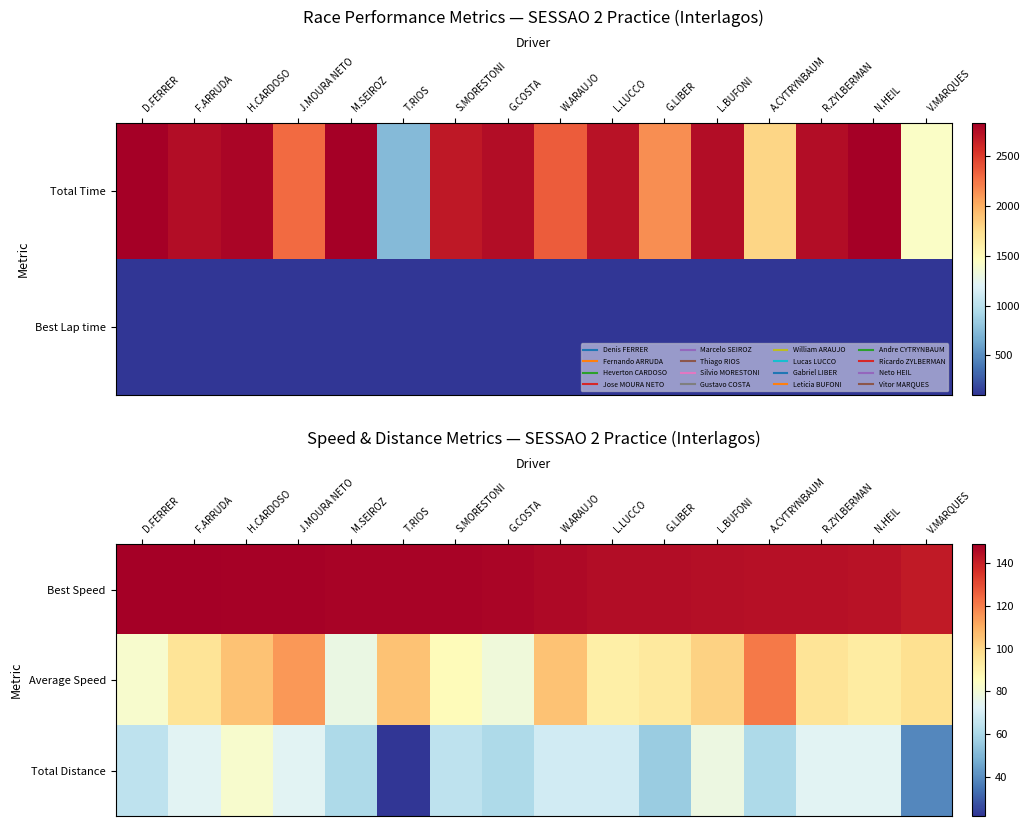

Reading right to left, list all the values displayed in this chart.

Best Speed: V.MARQUES=141.6	N.HEIL=143.5	R.ZYLBERMAN=143.8	A.CYTRYNBAUM=144.0	L.BUFONI=144.8	G.LIBER=145.1	L.LUCCO=145.2	W.ARAUJO=146.0	G.COSTA=147.1	S.MORESTONI=147.4	T.RIOS=147.6	M.SEIROZ=147.7	J.MOURA NETO=148.0	H.CARDOSO=148.0	F.ARRUDA=148.8	D.FERRER=148.8
Average Speed: V.MARQUES=97.5	N.HEIL=93.1	R.ZYLBERMAN=95.7	A.CYTRYNBAUM=120.9	L.BUFONI=101.5	G.LIBER=93.8	L.LUCCO=91.3	W.ARAUJO=105.1	G.COSTA=78.9	S.MORESTONI=86.5	T.RIOS=105.3	M.SEIROZ=76.8	J.MOURA NETO=115.0	H.CARDOSO=105.6	F.ARRUDA=95.9	D.FERRER=82.2
Total Distance: V.MARQUES=38.8	N.HEIL=73.3	R.ZYLBERMAN=73.3	A.CYTRYNBAUM=60.3	L.BUFONI=77.6	G.LIBER=56.0	L.LUCCO=68.9	W.ARAUJO=68.9	G.COSTA=60.3	S.MORESTONI=64.6	T.RIOS=21.5	M.SEIROZ=60.3	J.MOURA NETO=73.3	H.CARDOSO=81.9	F.ARRUDA=73.3	D.FERRER=64.6